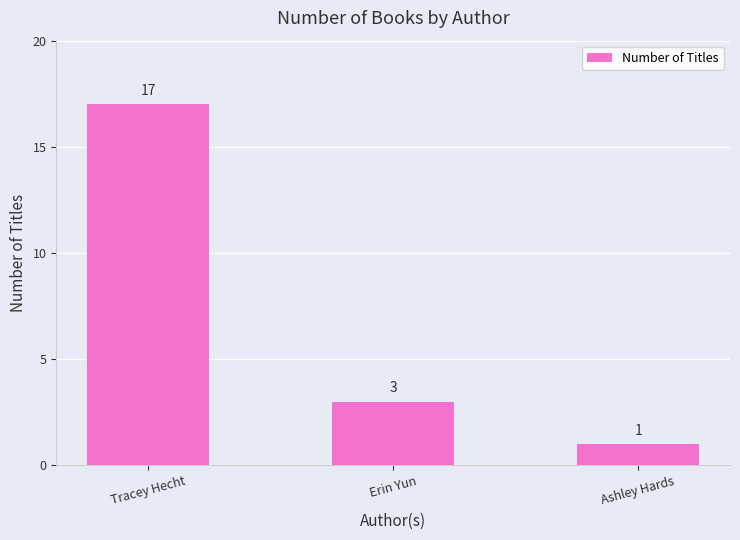

Reading left to right, what are all the values shown in this chart?

Tracey Hecht=17	Erin Yun=3	Ashley Hards=1